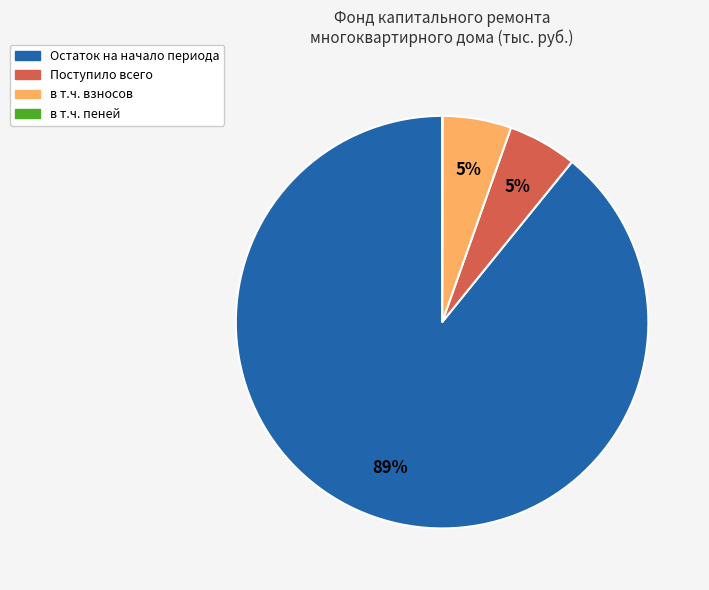

To the nearest percent, what is the average slice percentage?

25%